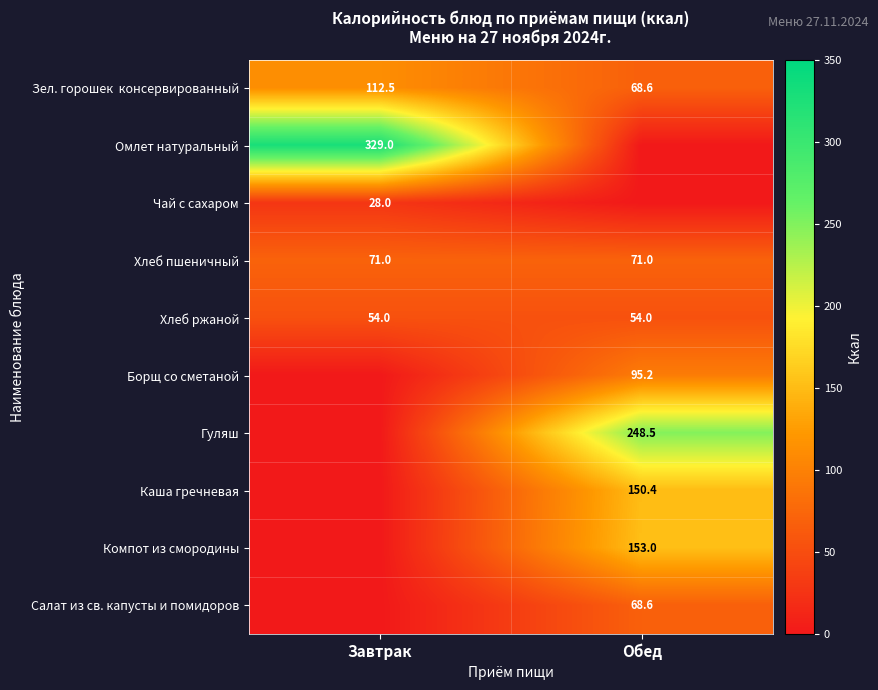

Is the value of Хлеб ржаной at Завтрак greater than the value of Борщ со сметаной at Обед?

No